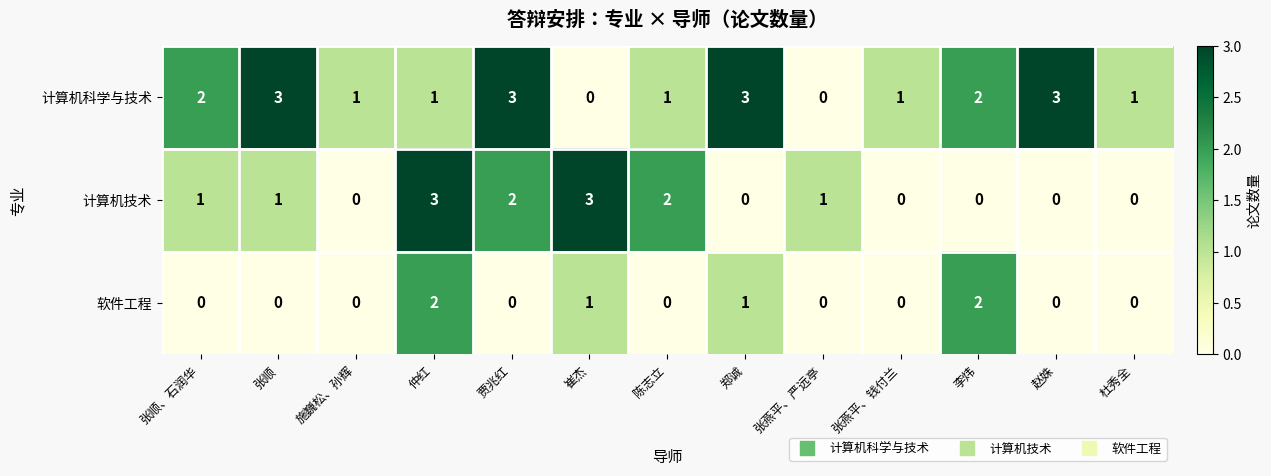

List the series in order of their overall mean, lowest first.

软件工程, 计算机技术, 计算机科学与技术